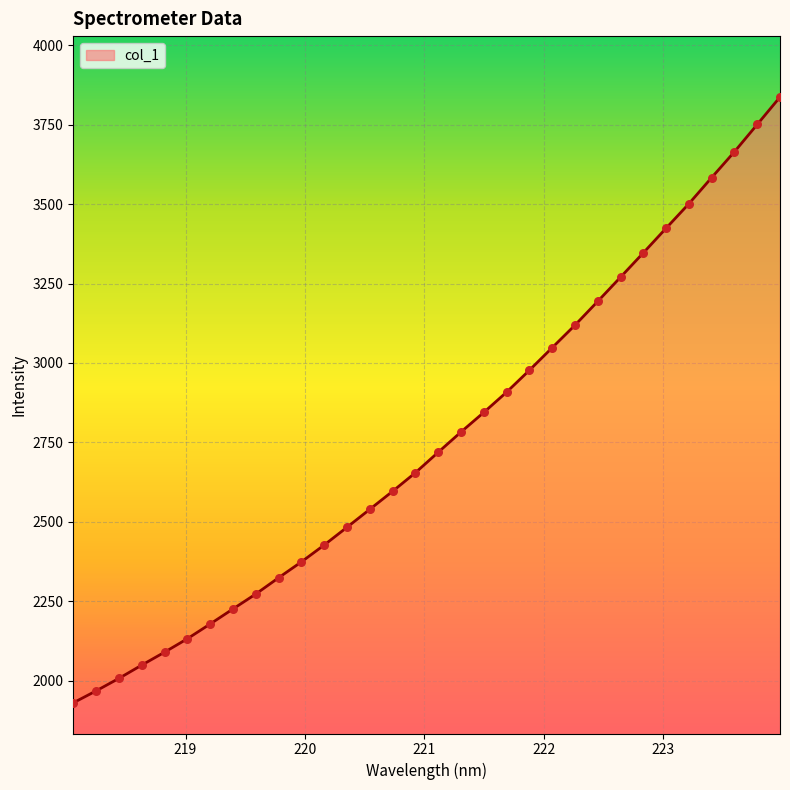

What is the minimum value shown in the chart?

1930.5